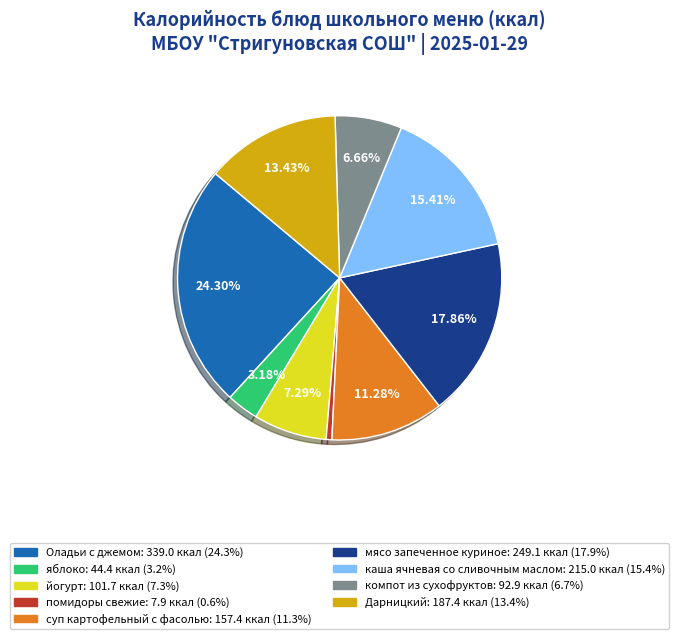

Is it true that йогурт is 22% of the pie?

False